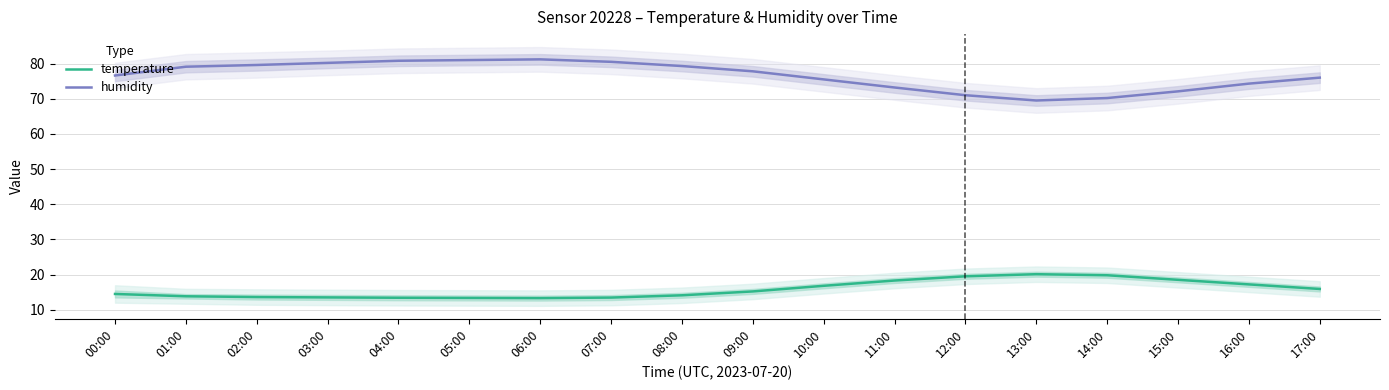

The value of temperature at 16:00 is 17.2. True or false?

True